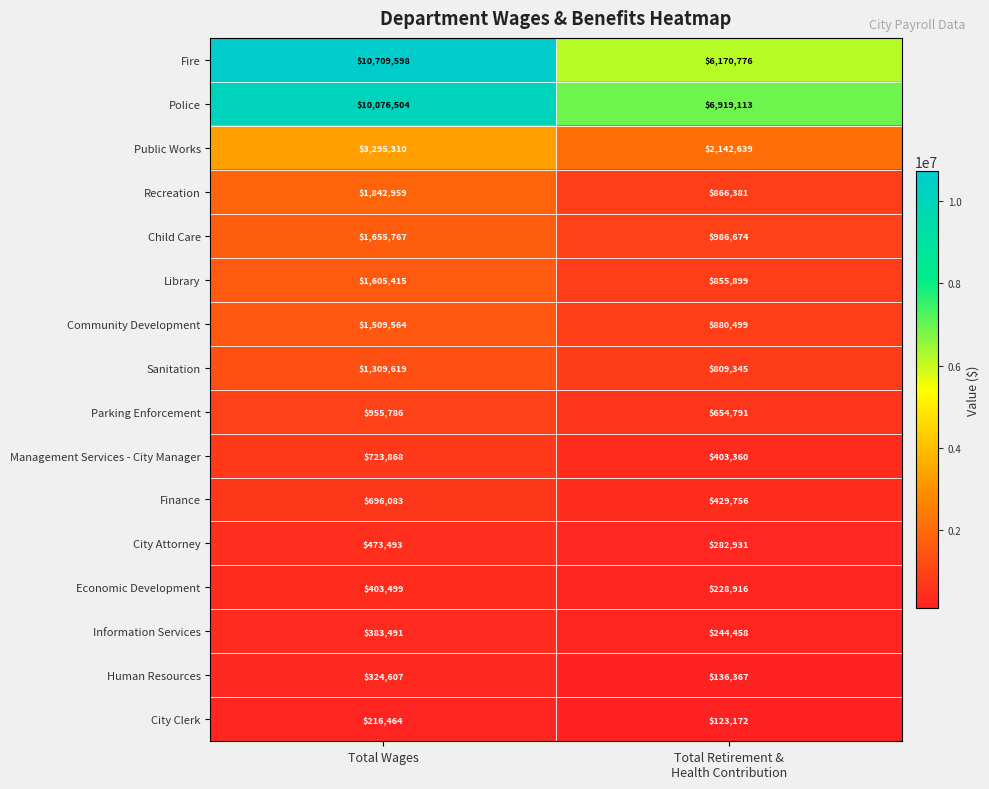

What is the minimum value shown in the chart?

123172